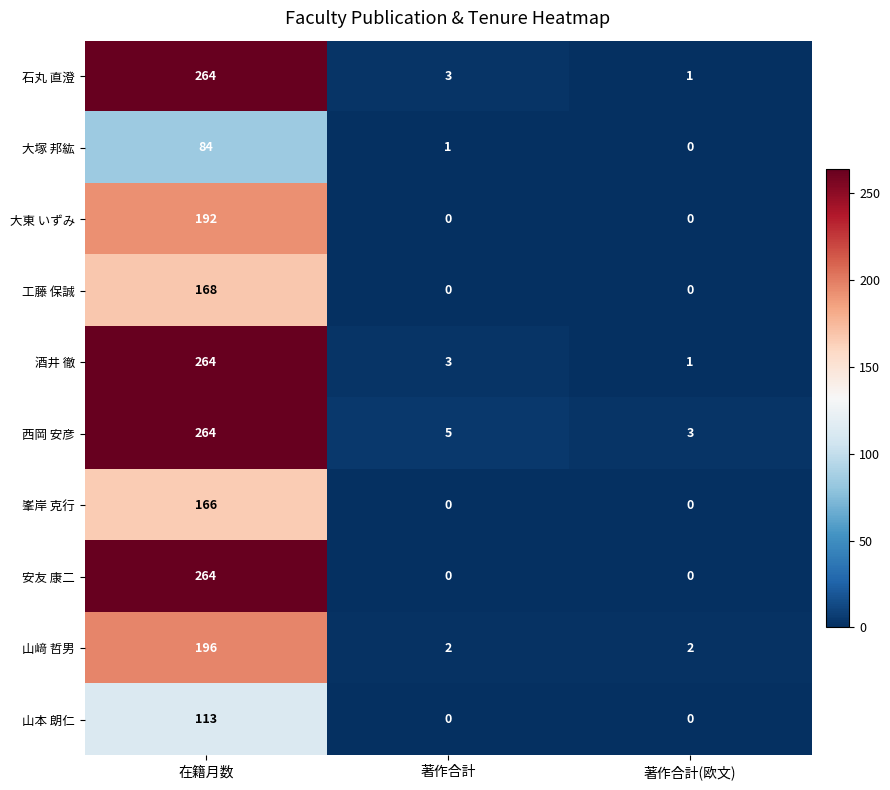

How many values in 安友 康二 are above zero?

1